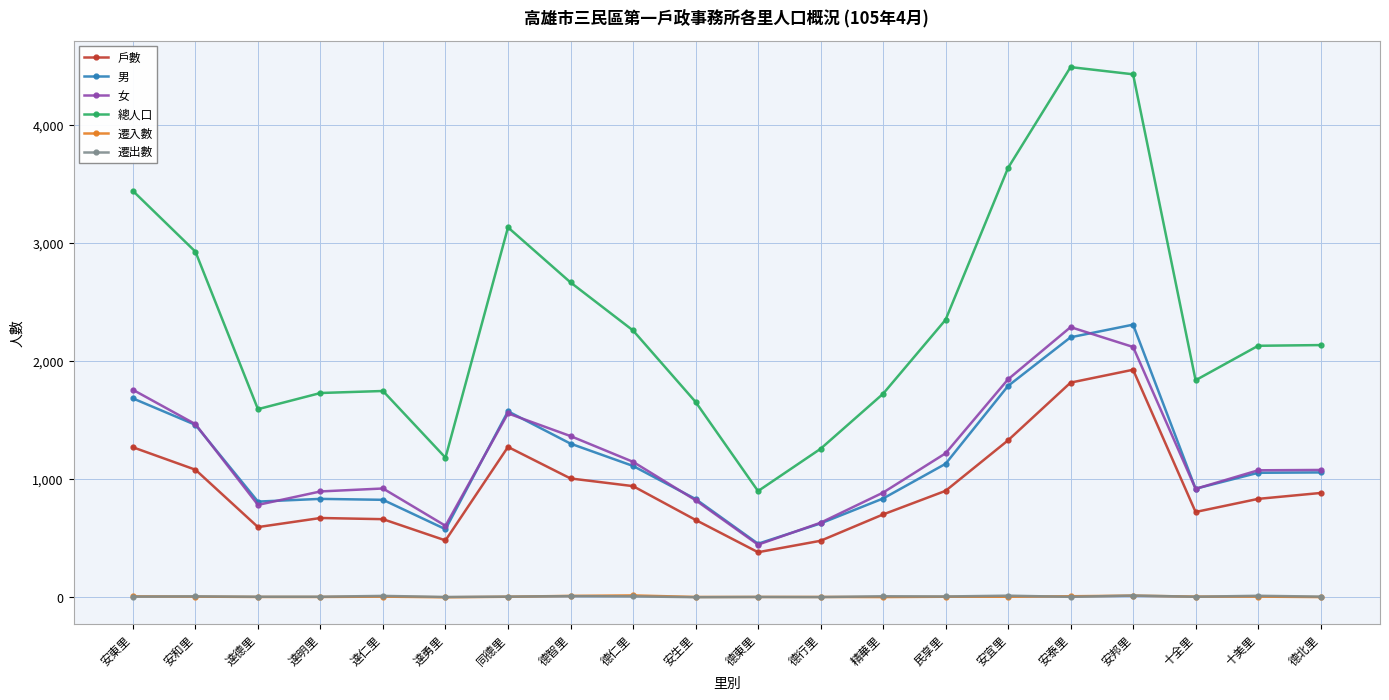

What are all the series names shown in the legend?

戶數, 男, 女, 總人口, 遷入數, 遷出數